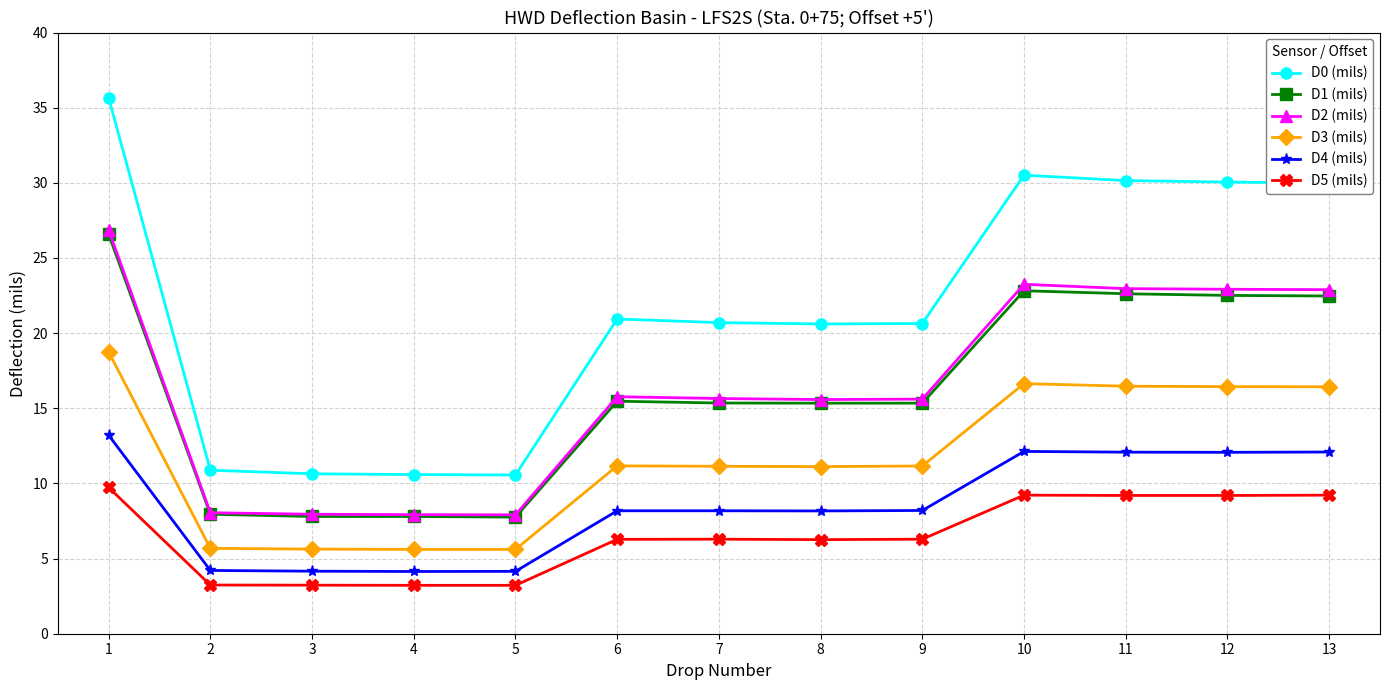

What is the approximate value of D1 (mils) at 6?

15.5